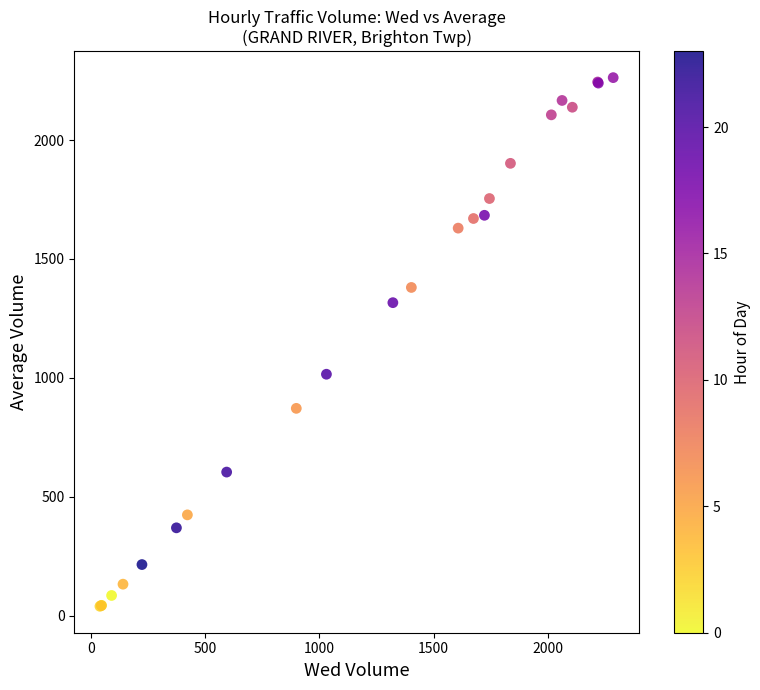

What Y value in the scatter plot is closest to 1150?

1015.0